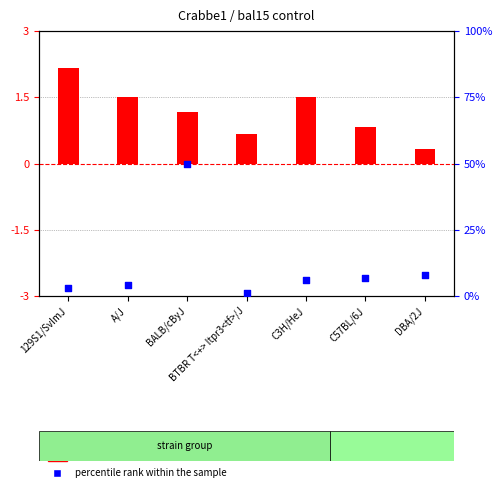

What is the total value across all series at A/J?

5.5